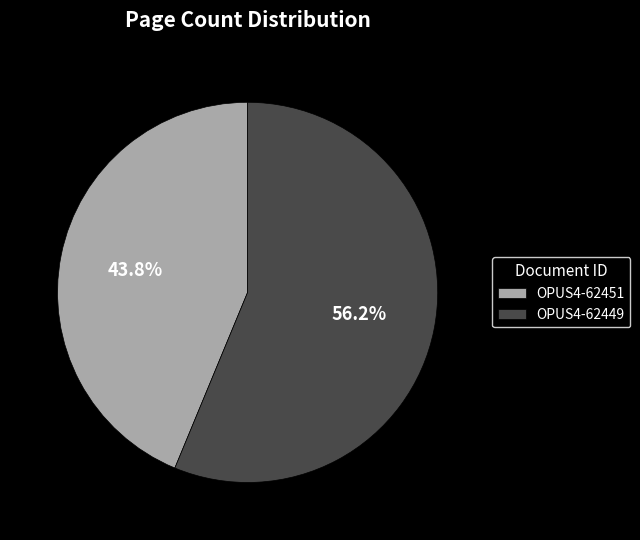

True or false: OPUS4-62451 accounts for 53% of the total.

False